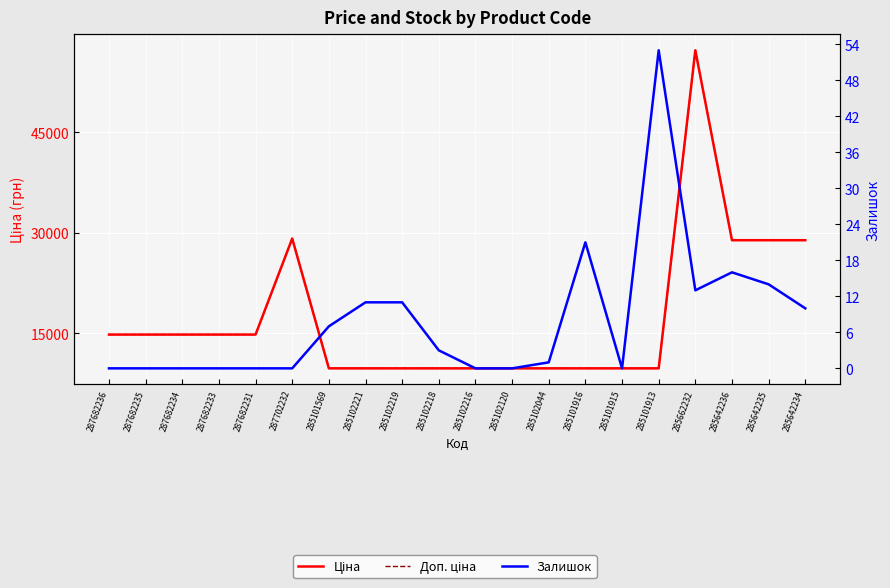

The Залишок series shows 0.0 at 287682236. True or false?

True